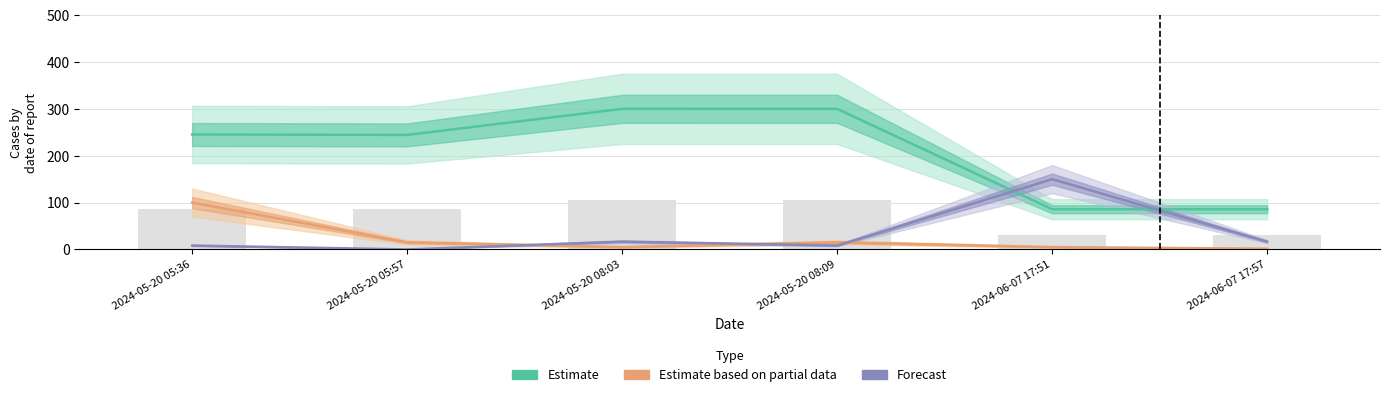

What is the difference between the maximum and minimum values in the Estimate based on partial data series?

98.4